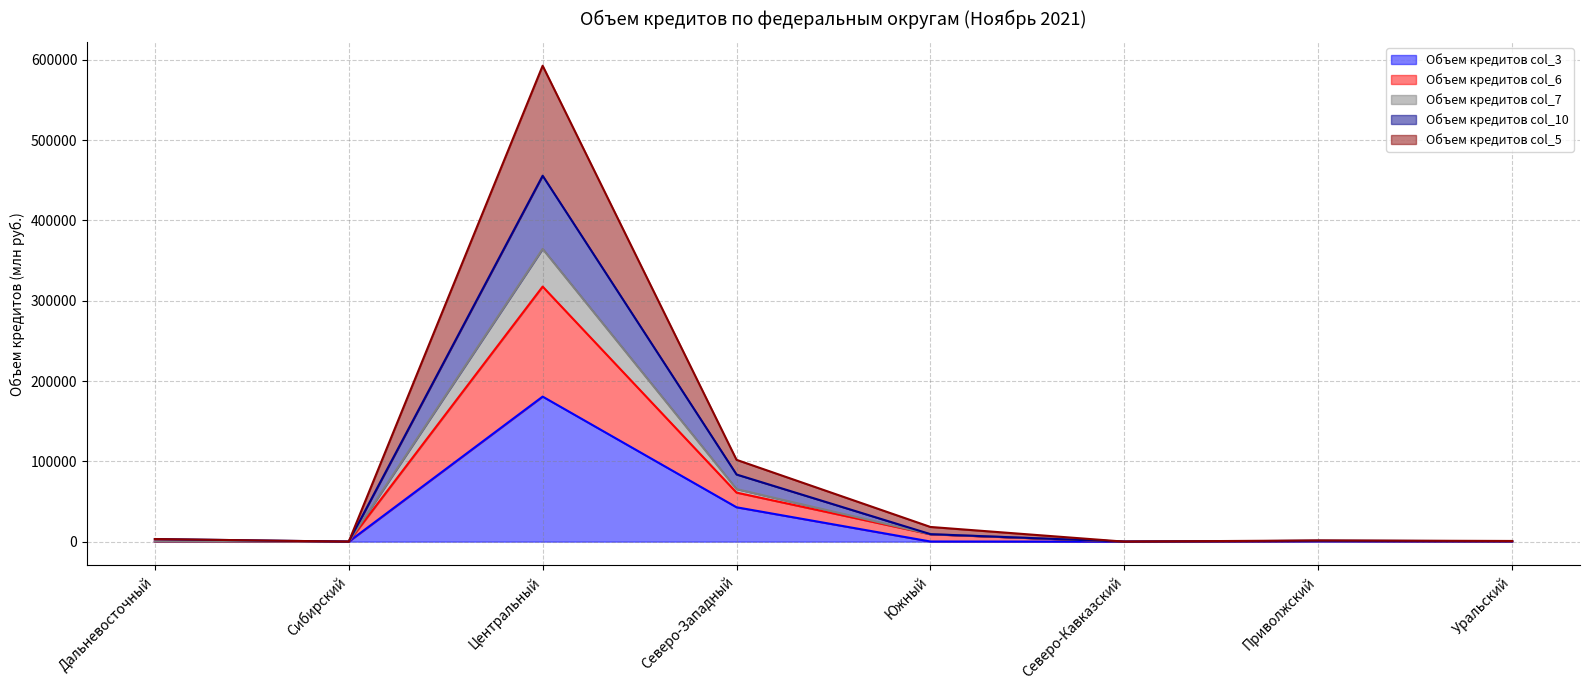

Does the chart have visible grid lines?

Yes